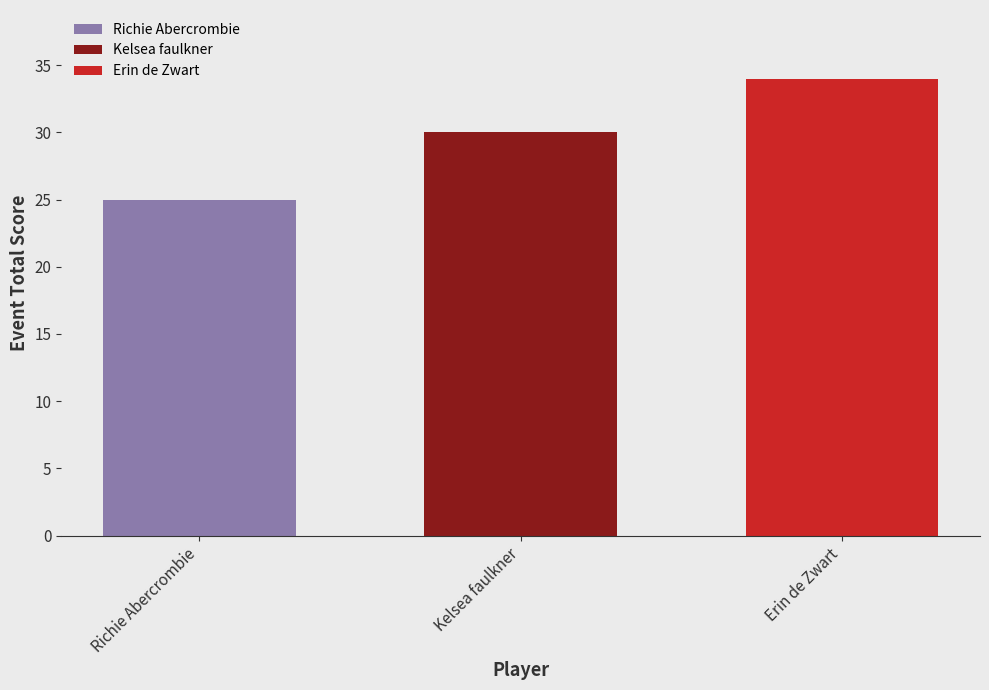

Rank the series at Kelsea faulkner from highest to lowest value.

Erin de Zwart, Kelsea faulkner, Richie Abercrombie